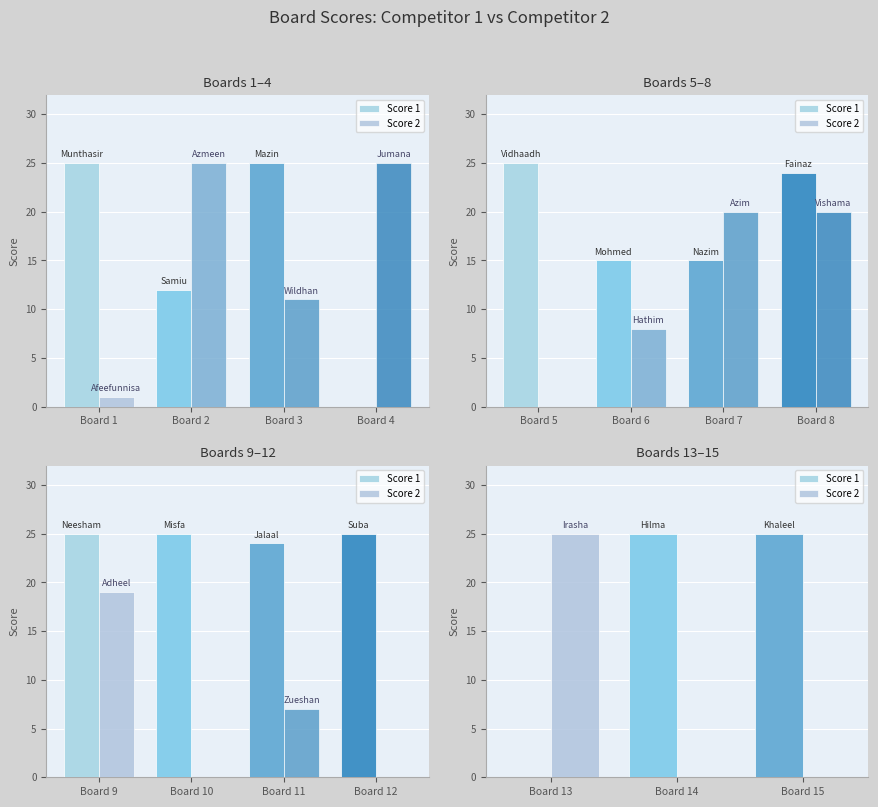

True or false: Score 1 has a value of 17 at Board 13.

False